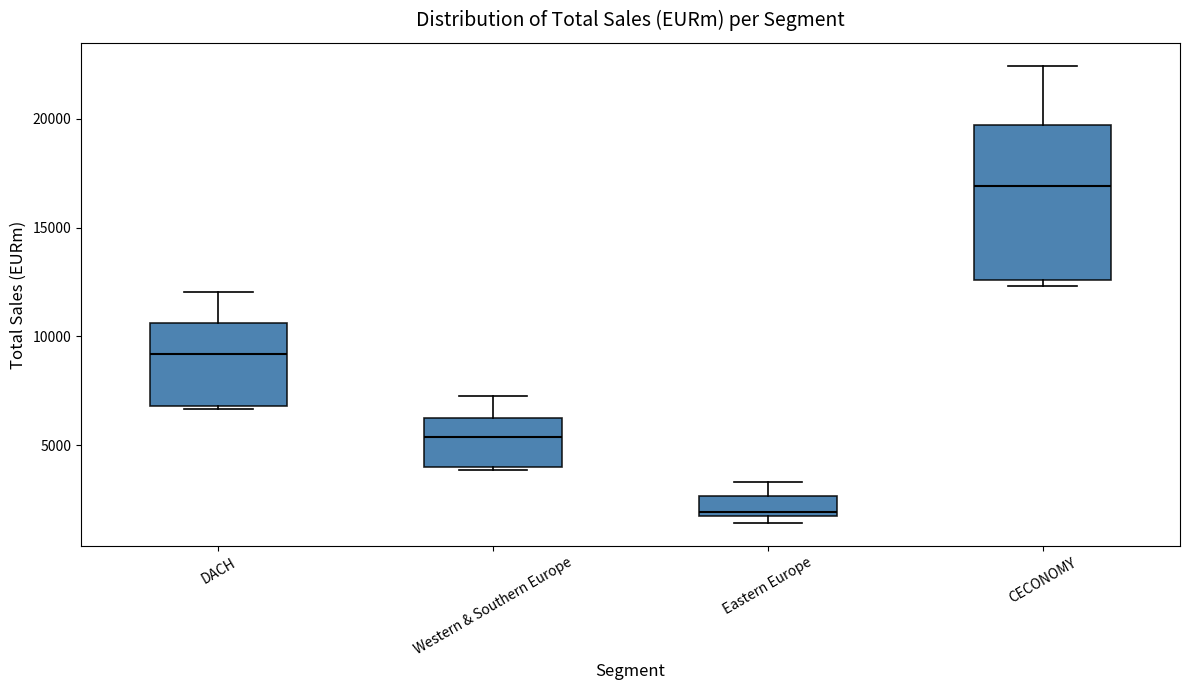

Reading left to right, transcribe this box plot: for each box, give where its median line is, the range the box spans, and where its two whiskers end, as read against the y-axis. The values are not printed on the chart, so give them approximately, as read against the axis.

DACH: median 9000, box 7000 to 10500, whiskers 6500 to 12000
Western & Southern Europe: median 5500, box 4000 to 6500, whiskers 4000 to 7000
Eastern Europe: median 2000, box 2000 to 2500, whiskers 1500 to 3500
CECONOMY: median 17000, box 12500 to 19500, whiskers 12500 (just below the box's lower edge) to 22500